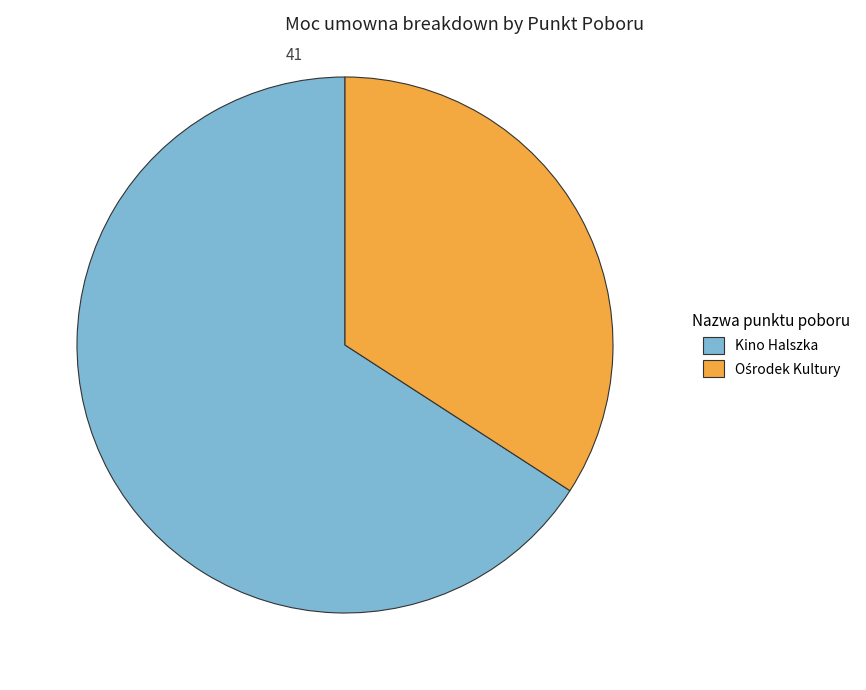

Is it true that Kino Halszka is 66% of the pie?

True